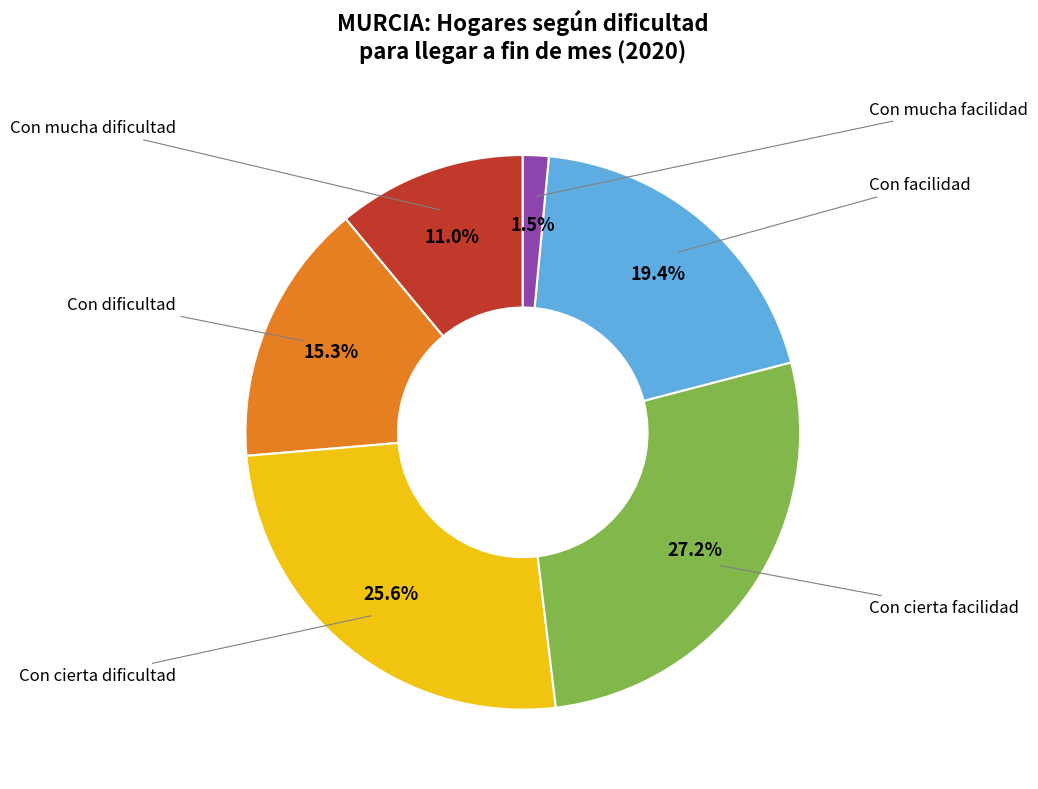

Is there any slice that represents more than half of the pie?

No